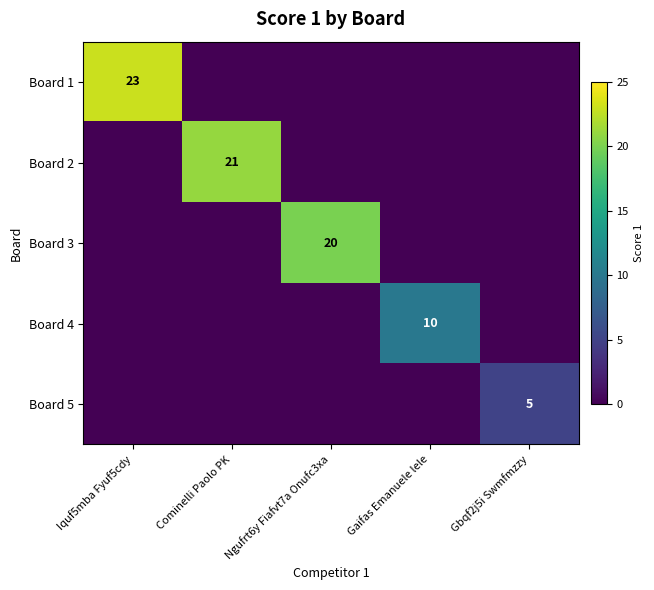

The value of Board 3 at Ngufrt6y Fiafvt7a Onufc3xa is 20. True or false?

True